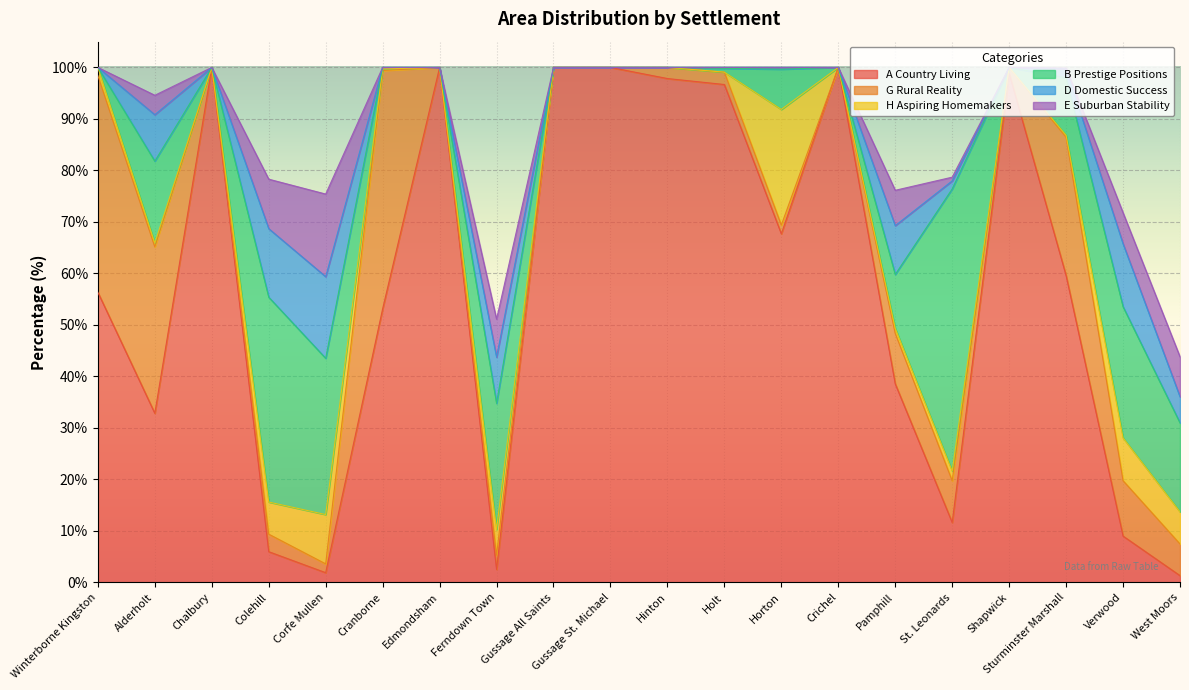

After their last crossing, which series has the higher values: D Domestic Success or H Aspiring Homemakers?

H Aspiring Homemakers